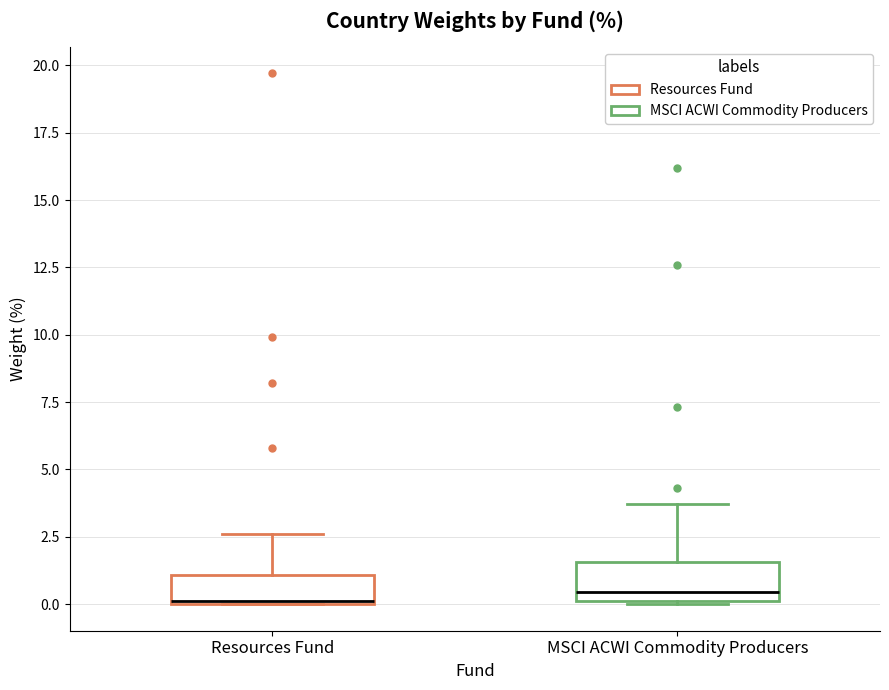

Reading left to right, read every box against the y-axis: the position of its median line, the range the box covers, and the ends of its whiskers. The values are not printed on the chart, so give them approximately, as read against the axis.

Resources Fund: median 0.0, box 0.0 to 1.0, whiskers 0.0 to 2.5
MSCI ACWI Commodity Producers: median 0.5, box 0.0 to 1.5, whiskers 0.0 to 3.5